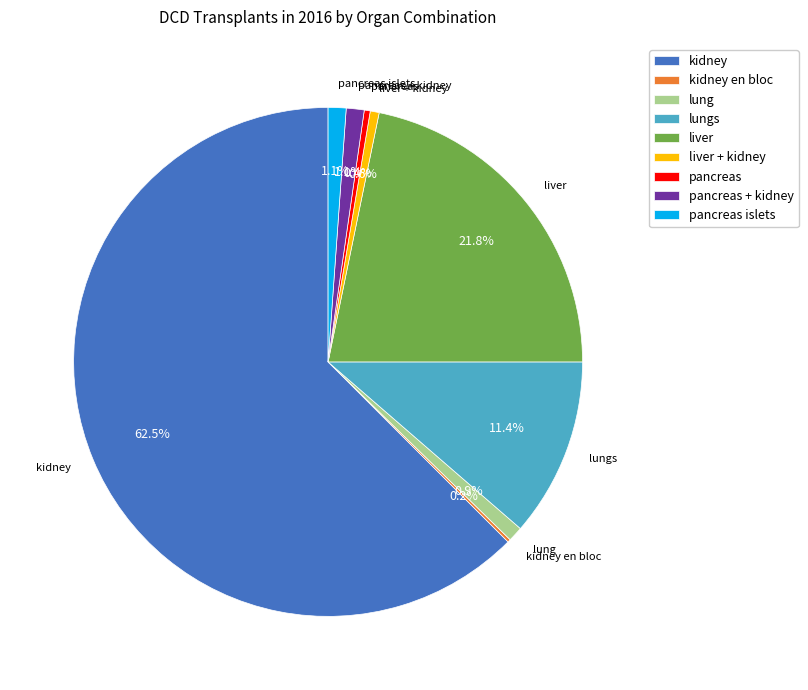

True or false: kidney accounts for 53% of the total.

False